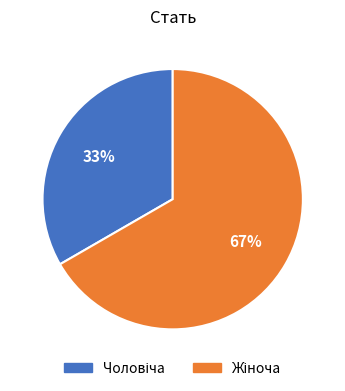

To the nearest percent, what is the average slice percentage?

50%